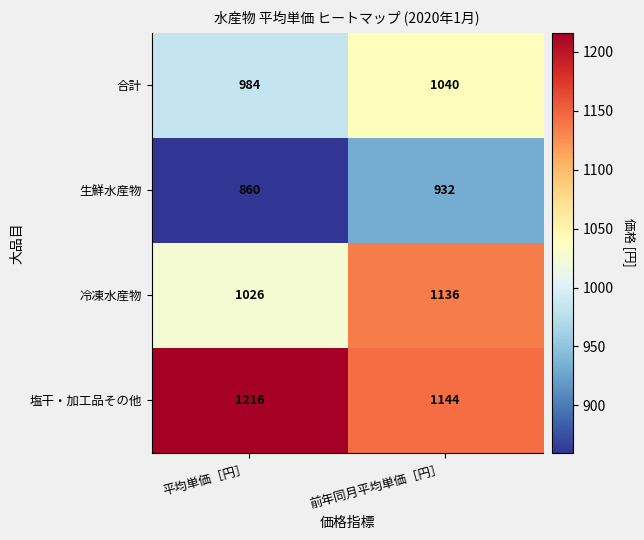

Reading left to right, transcribe all the data shown in this chart.

合計: 平均単価［円］=984	前年同月平均単価［円］=1040
生鮮水産物: 平均単価［円］=860	前年同月平均単価［円］=932
冷凍水産物: 平均単価［円］=1026	前年同月平均単価［円］=1136
塩干・加工品その他: 平均単価［円］=1216	前年同月平均単価［円］=1144